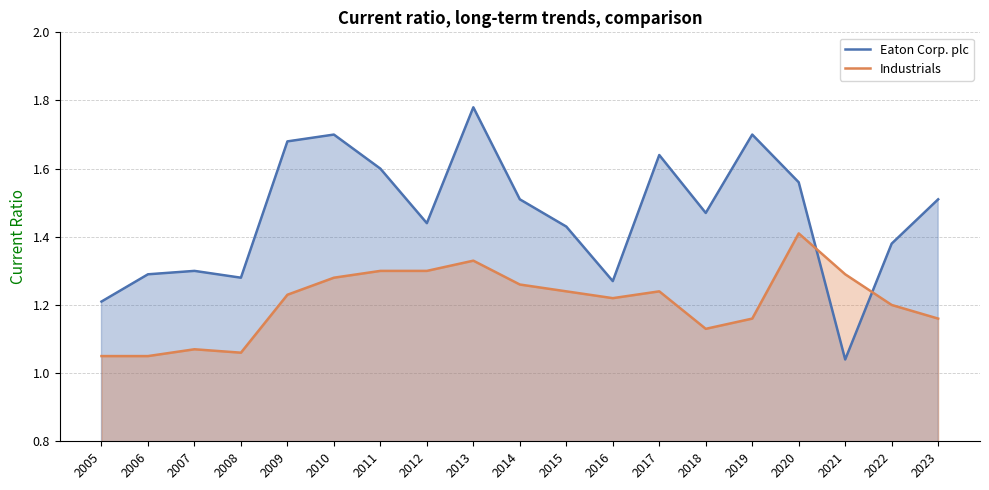

What is the minimum value shown in the chart?

1.0